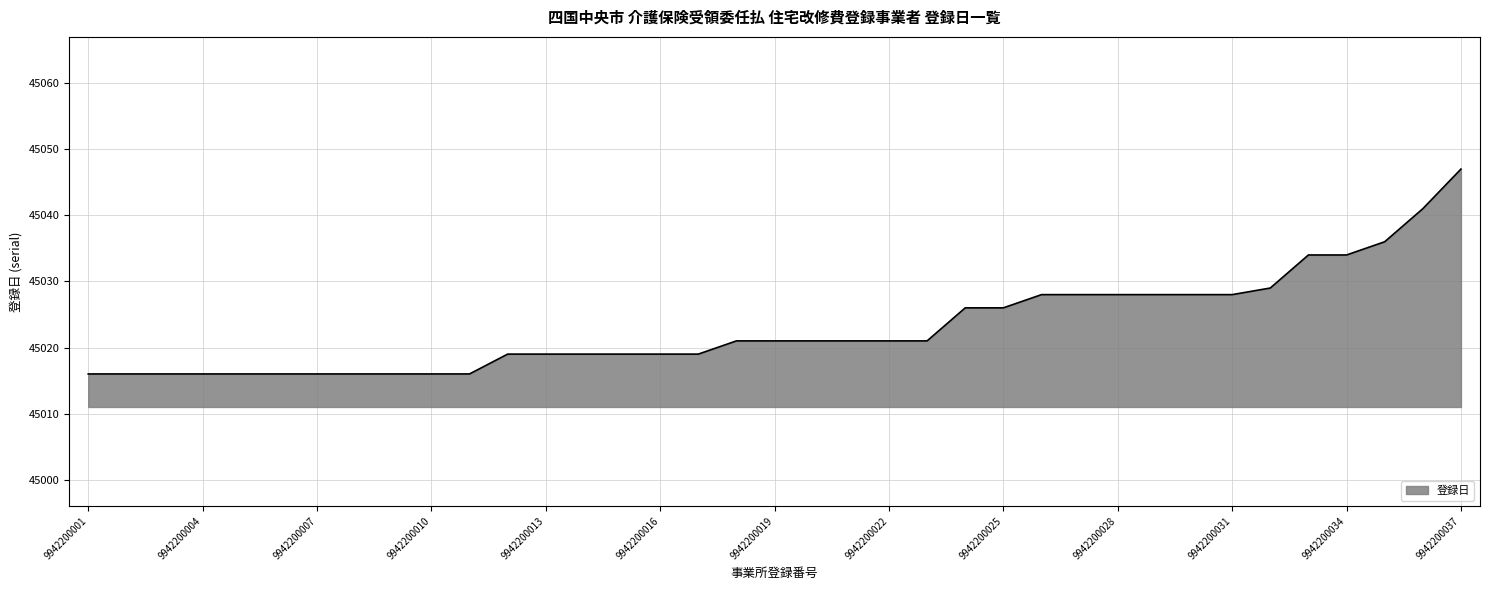

What is the maximum value shown in the chart?

45047